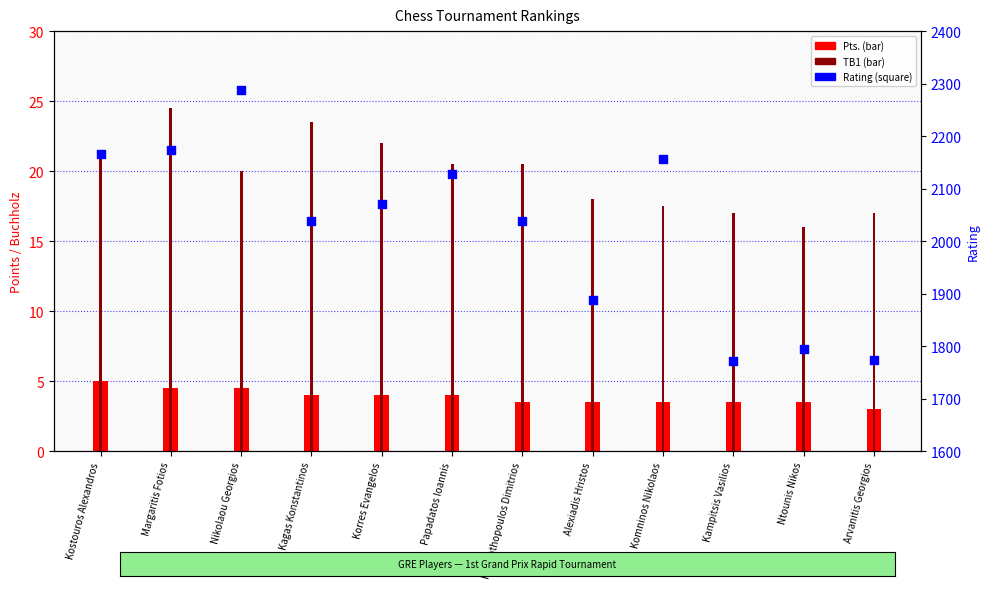

At how many categories does at least one series exceed 1260?

12